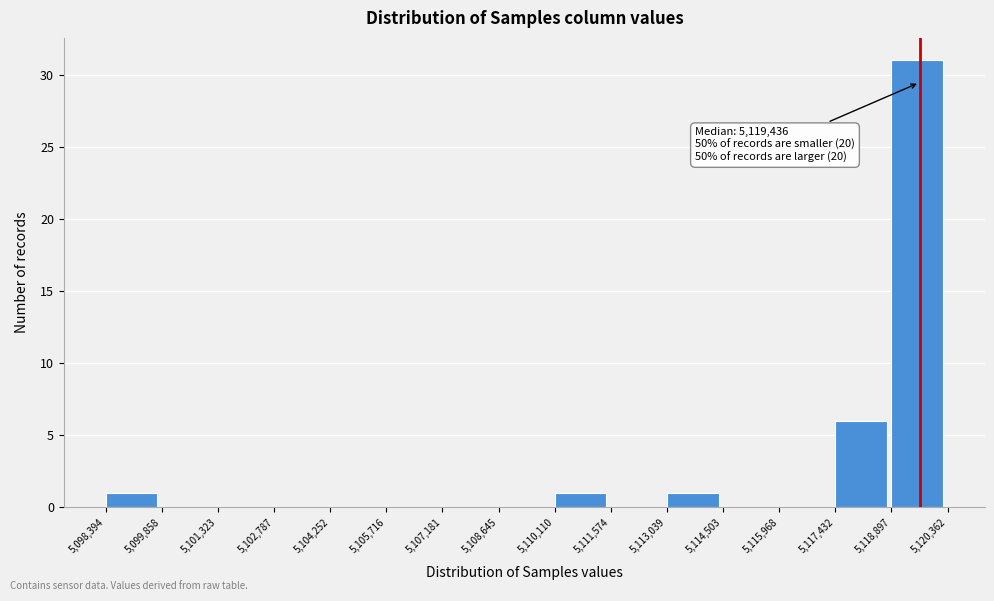

Over which range of the x-axis is the bar tallest?

5,118,897 to 5,120,362